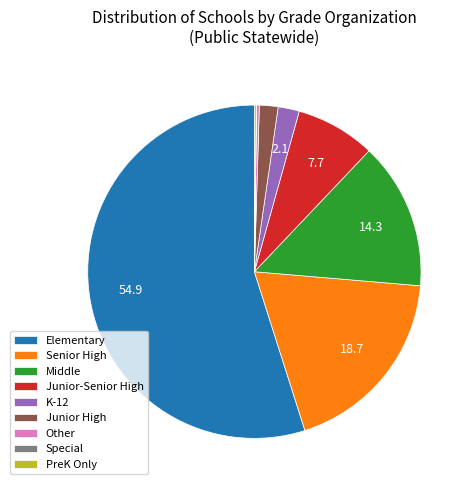

The K-12 slice represents 2% of the pie. True or false?

True